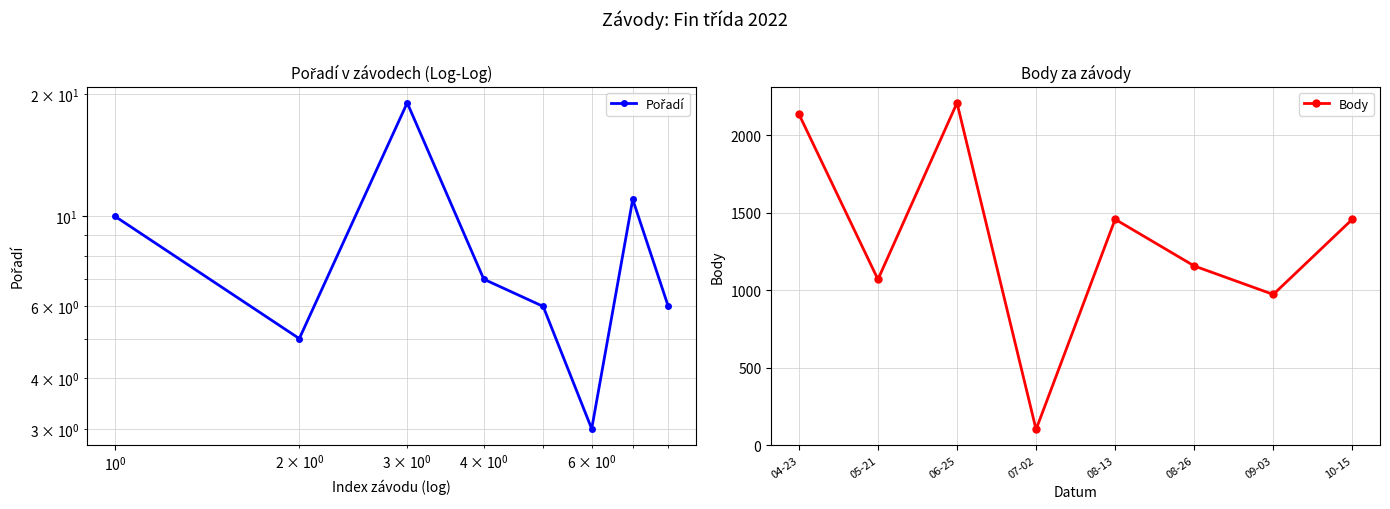

What is the value of the Body point at the 1st from the left?

2136